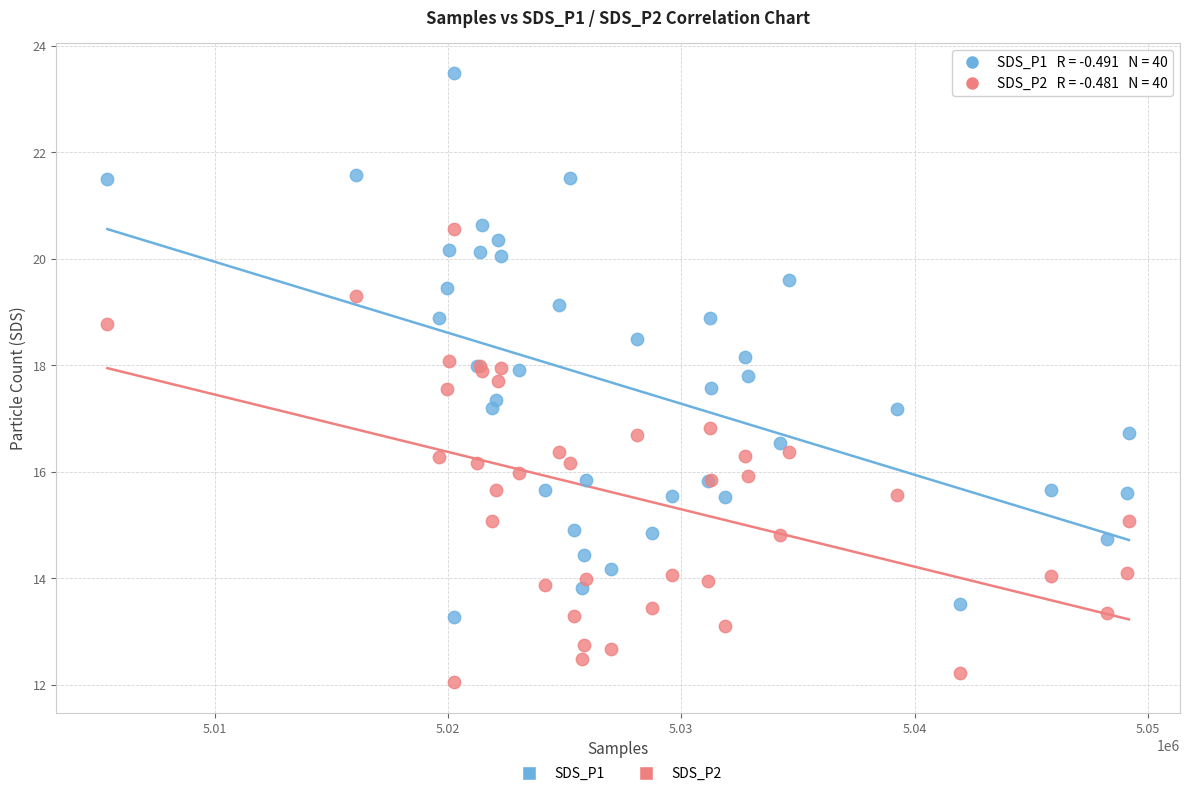

What is the X range (max minus min) for the scatter plot?

43777.0